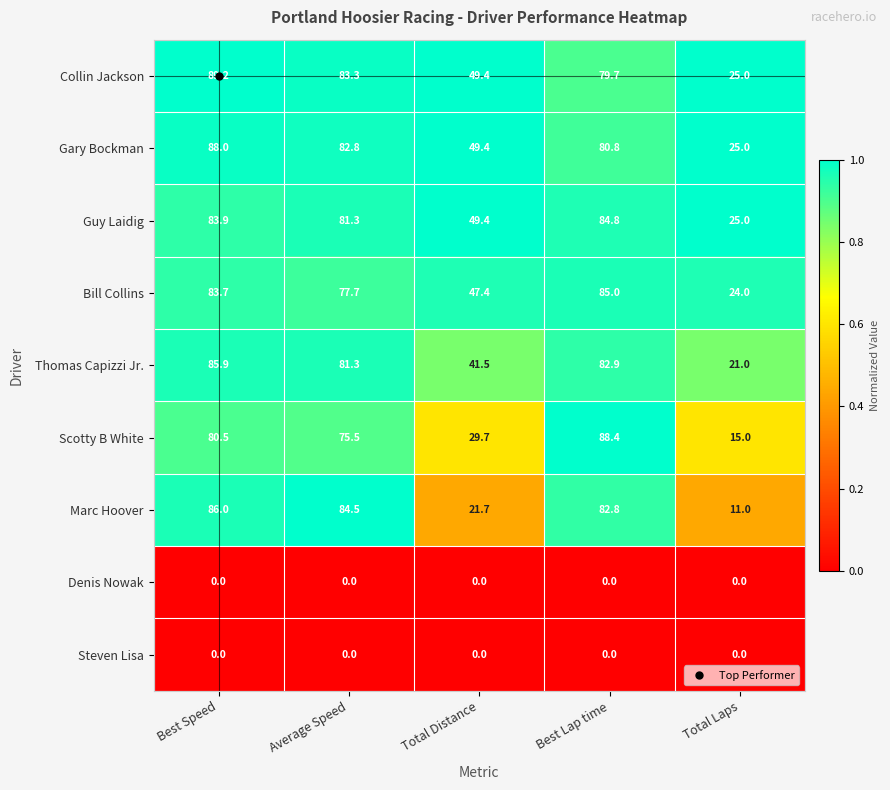

Is it true that Marc Hoover equals 25.7 at Average Speed?

False